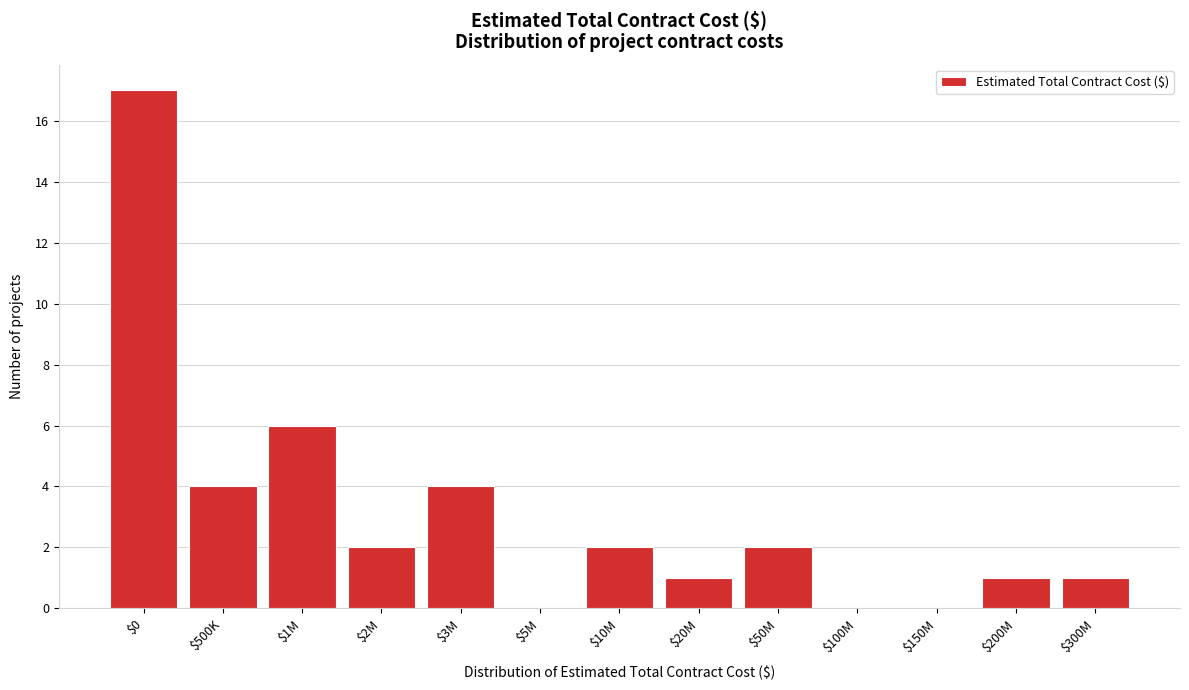

Where is the data nearest to the value 8?

$1M